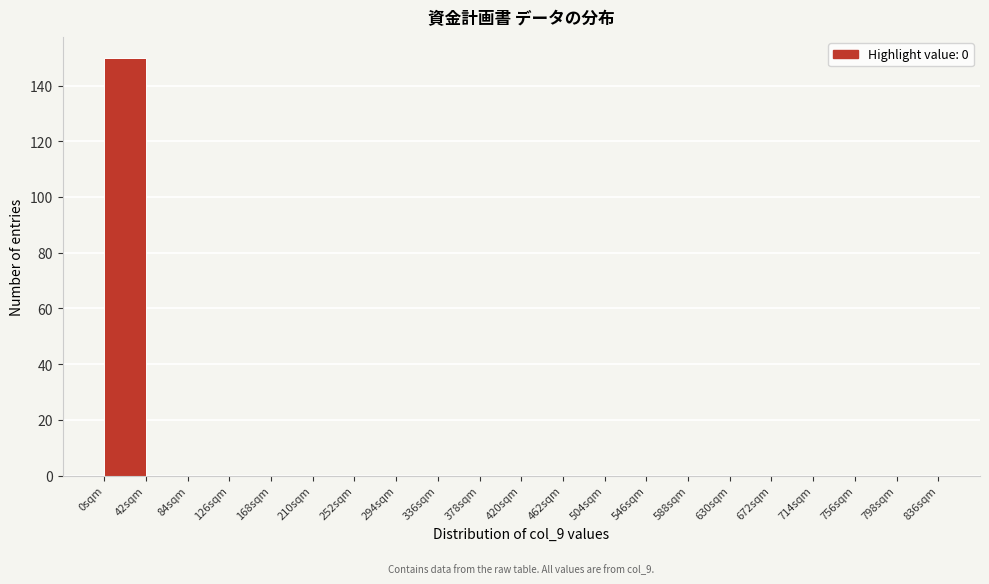

Over which range of the x-axis is the bar tallest?

0 to 42